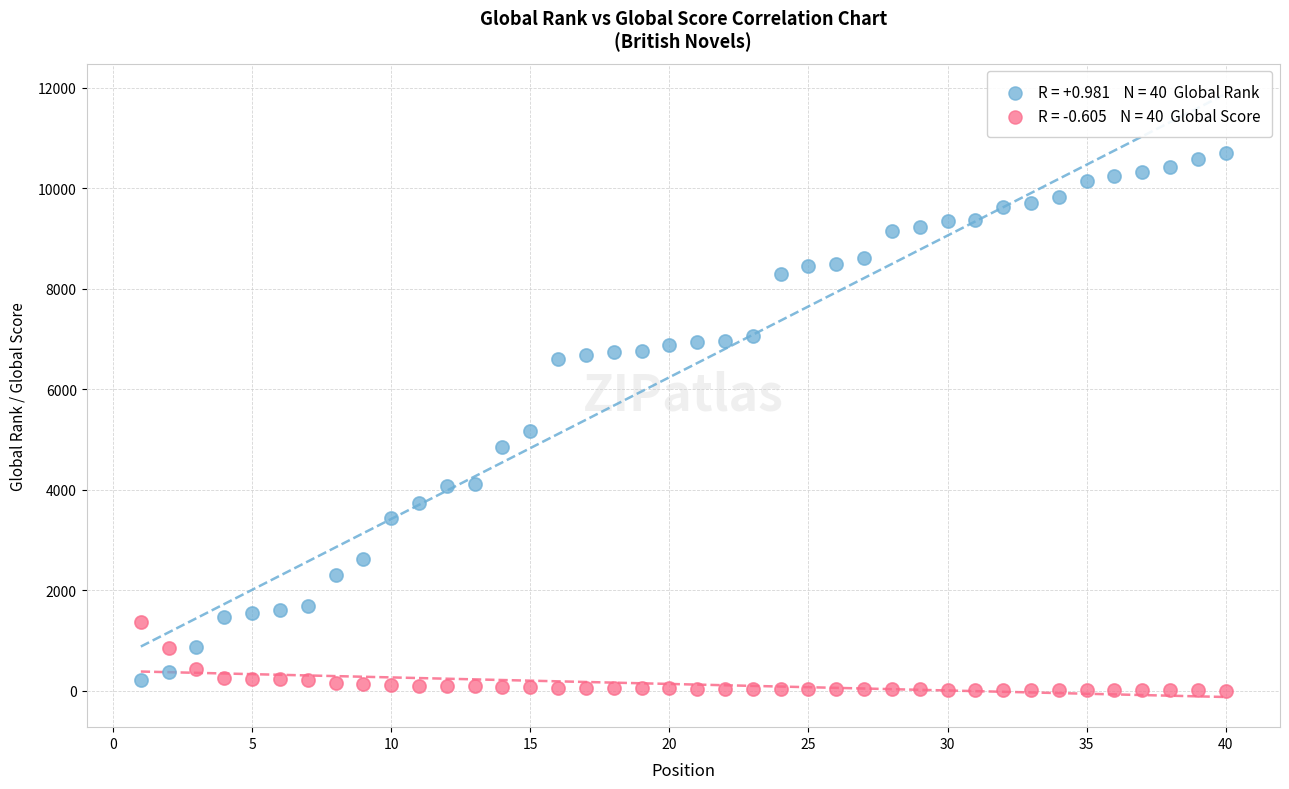

Across all series, what Y value is closest to 5360?

5170